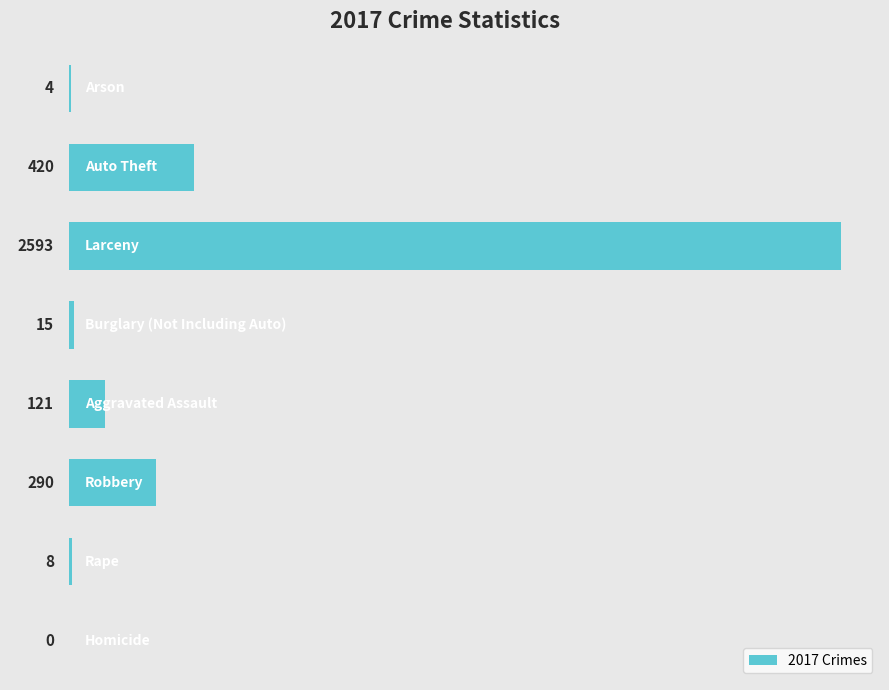

What is the sum of all values?

3451